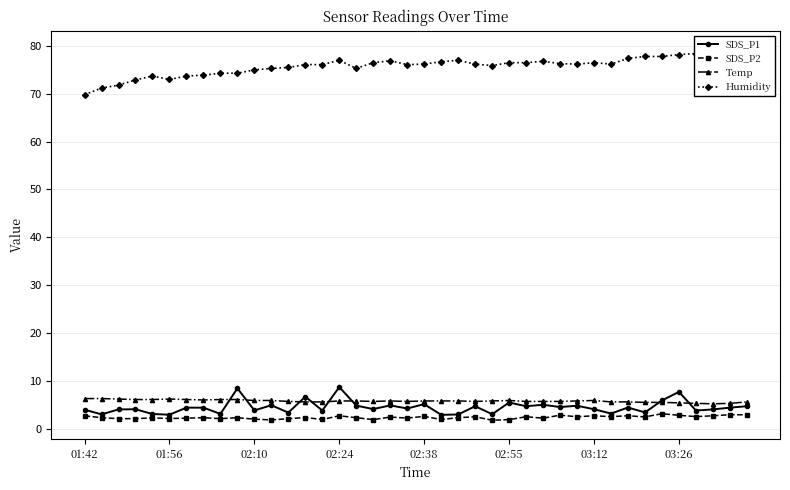

True or false: SDS_P1 has more than 0 interior local peaks.

True